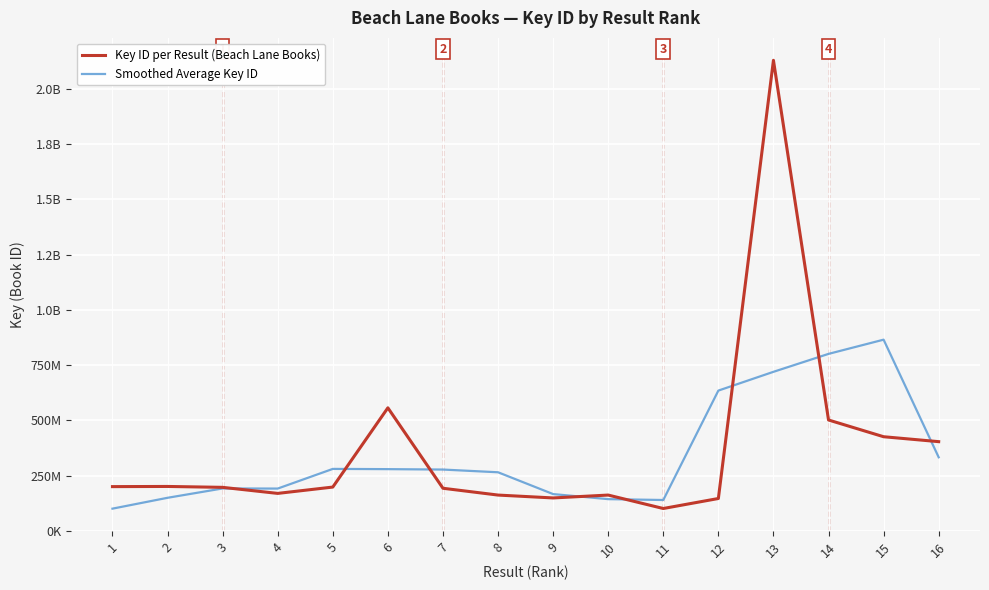

What value does the Smoothed Average Key ID series have at 7?

277078825.5